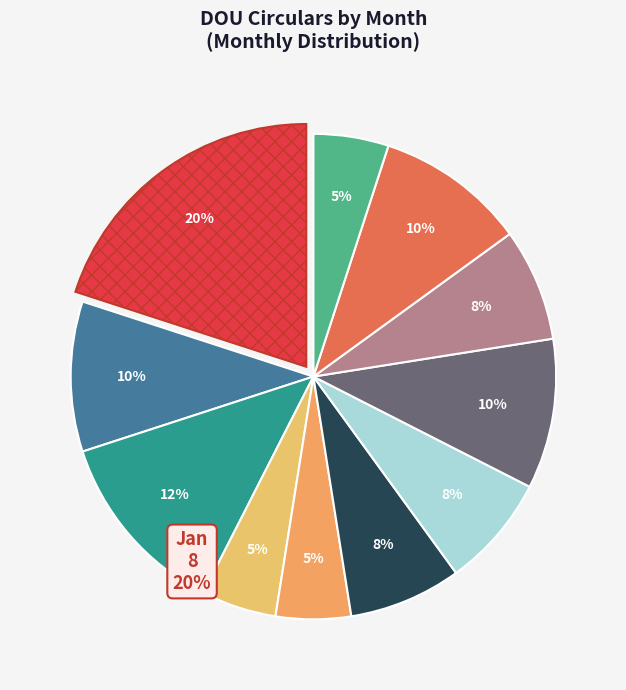

Is there a majority slice in this chart?

No